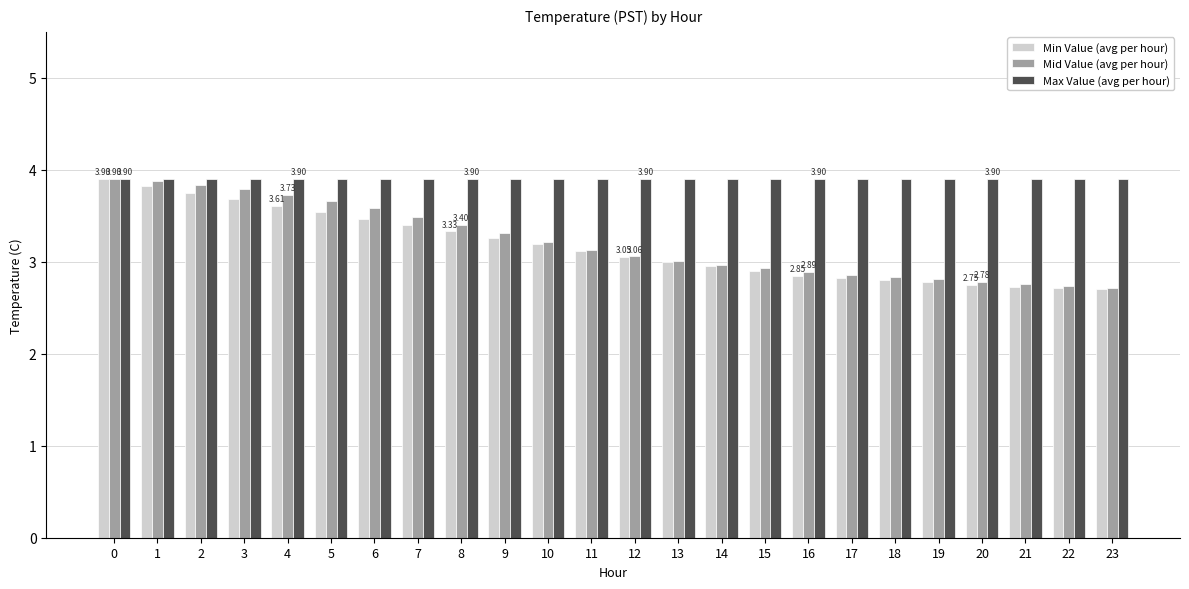

Is the value of Mid Value (avg per hour) at 6 greater than the value of Max Value (avg per hour) at 14?

No